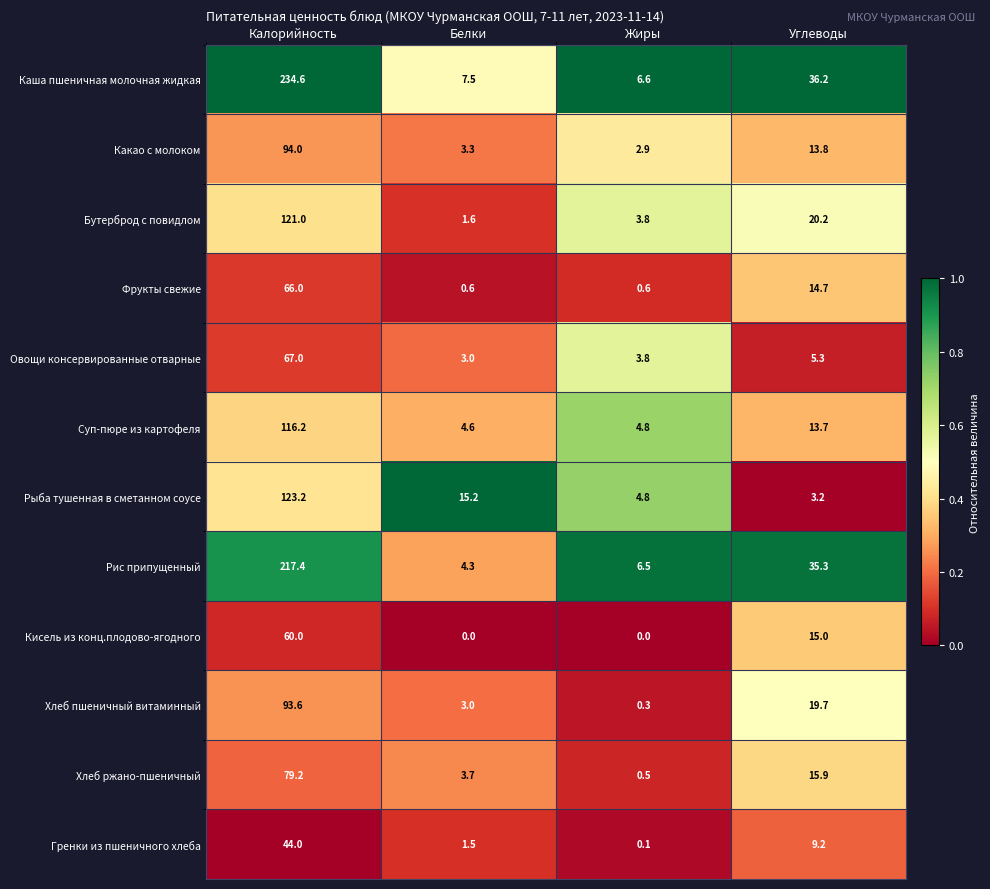

Which series has the largest range (max minus min)?

Каша пшеничная молочная жидкая